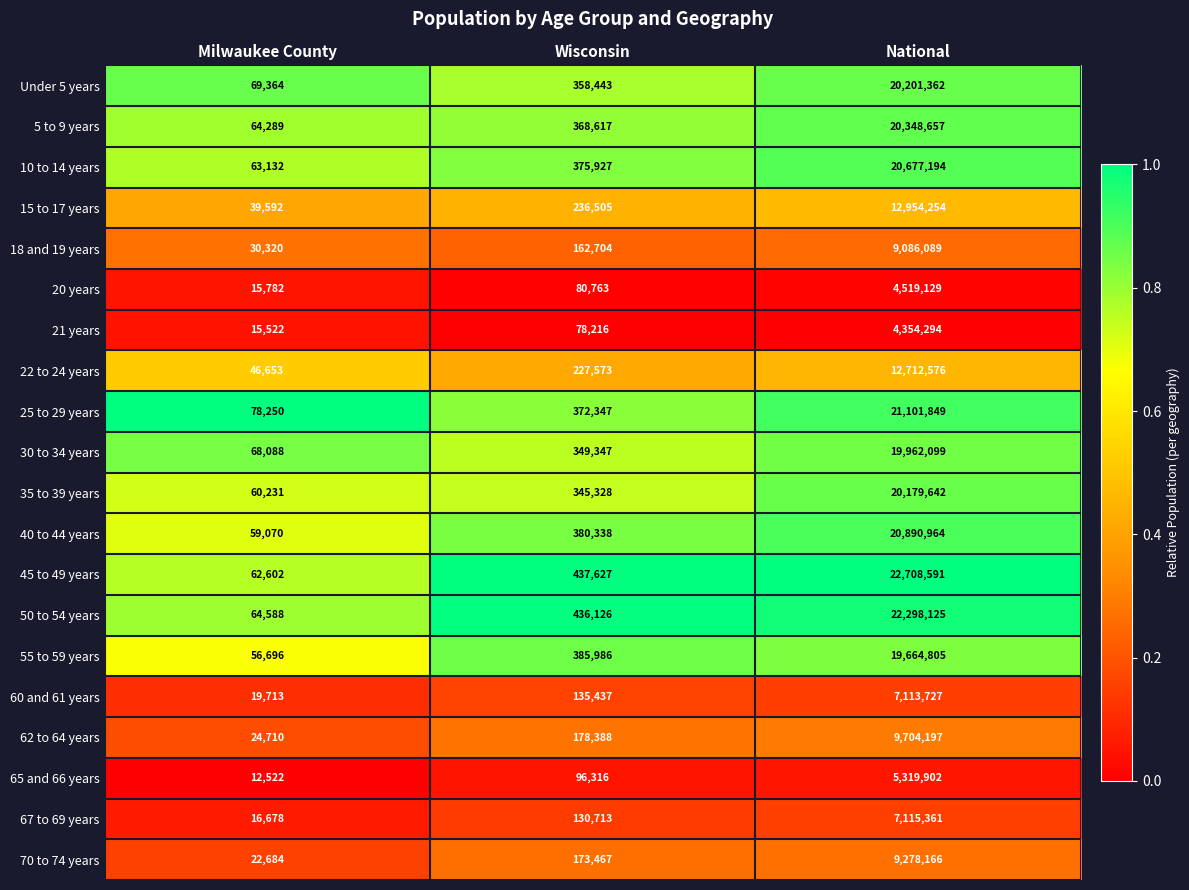

Rank the series at Wisconsin from highest to lowest value.

45 to 49 years, 50 to 54 years, 55 to 59 years, 40 to 44 years, 10 to 14 years, 25 to 29 years, 5 to 9 years, Under 5 years, 30 to 34 years, 35 to 39 years, 15 to 17 years, 22 to 24 years, 62 to 64 years, 70 to 74 years, 18 and 19 years, 60 and 61 years, 67 to 69 years, 65 and 66 years, 20 years, 21 years